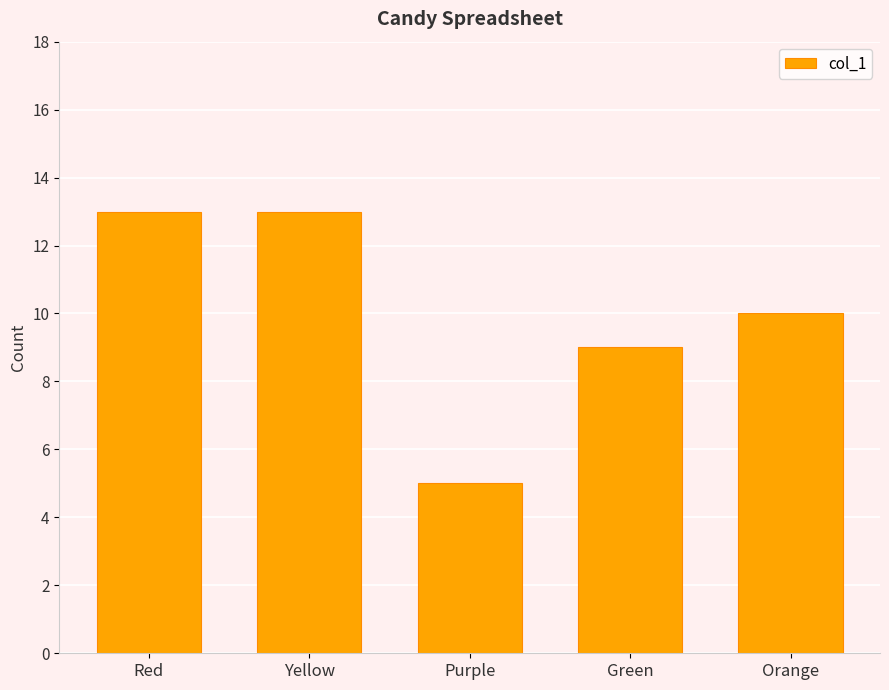

What is the maximum value shown in the chart?

13